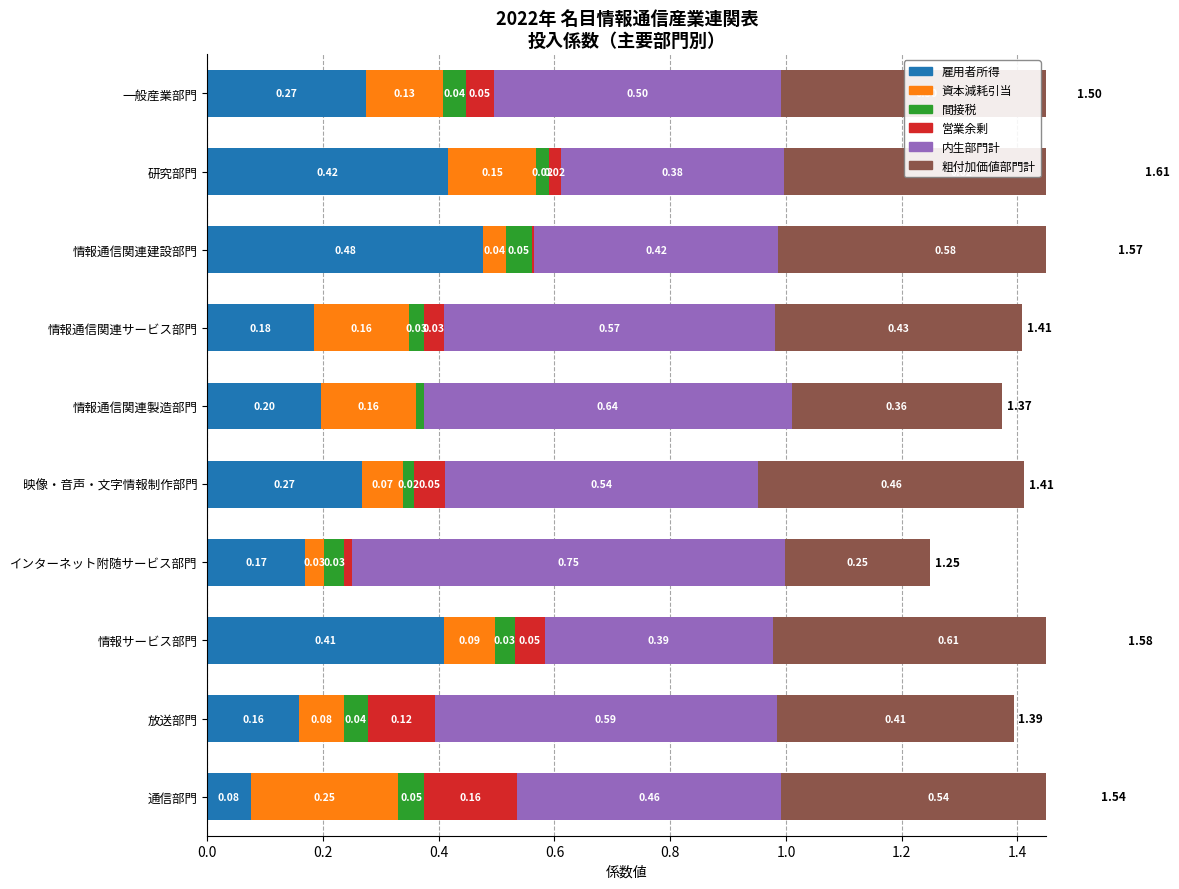

Count the 雇用者所得 values in the range 0 to 1.

10